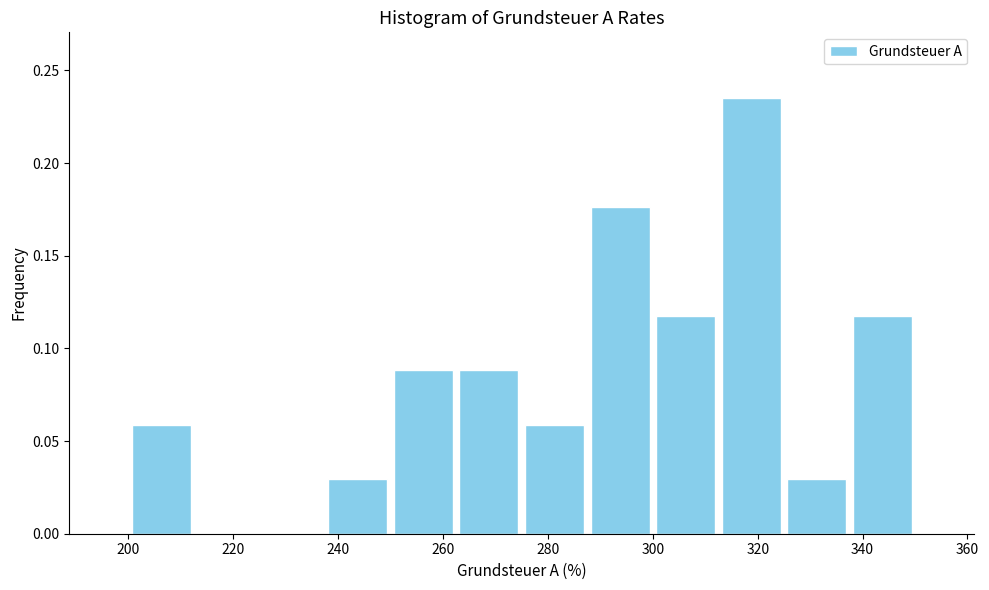

What is the height of the bar covering 262.5 to 275.0 on the x-axis? Neither the bar edges nor the heights are printed on the chart, so give them approximately, as read against the axes.

0.090